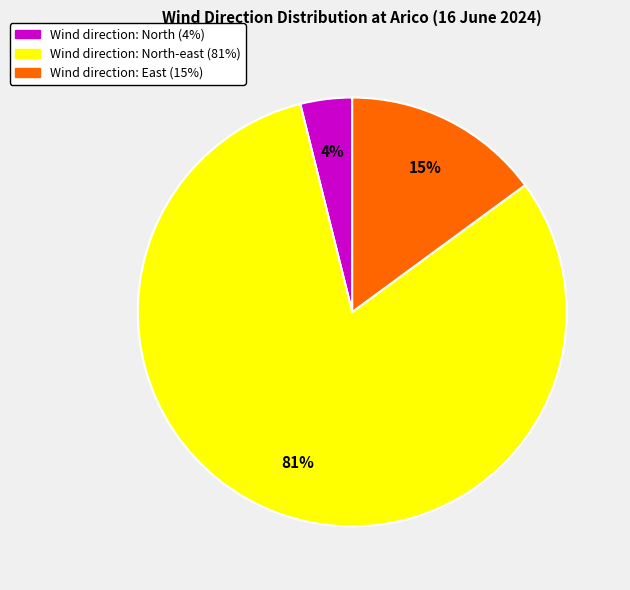

Is there any slice that represents more than half of the pie?

Yes